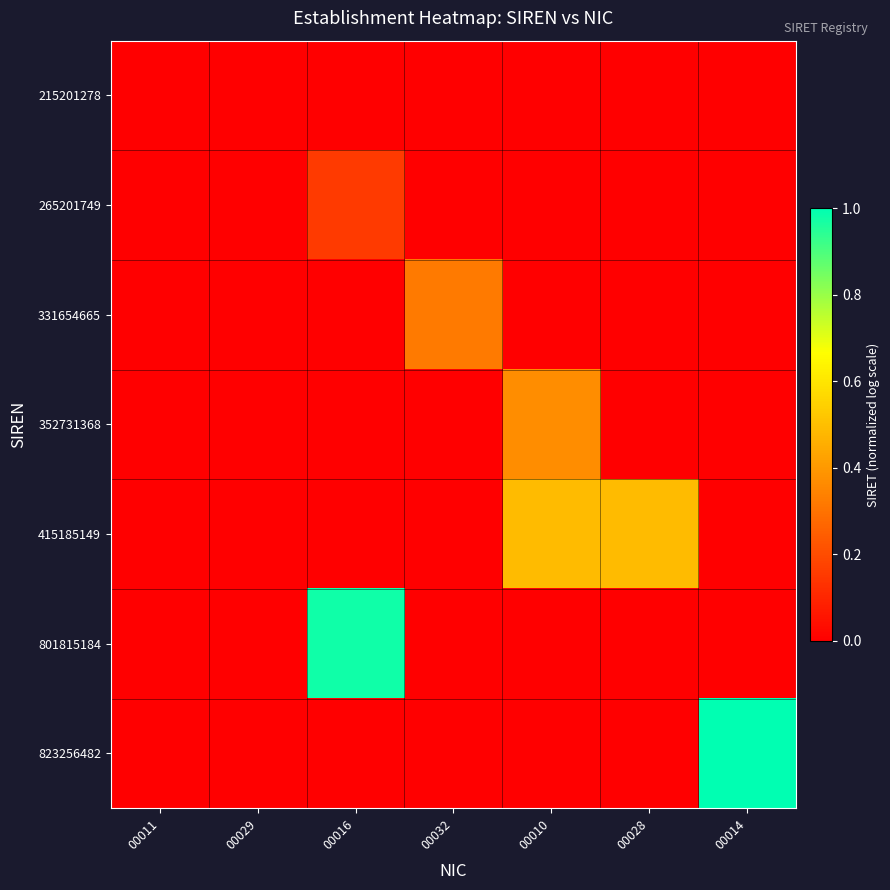

Which category has the highest value across all series?

00014